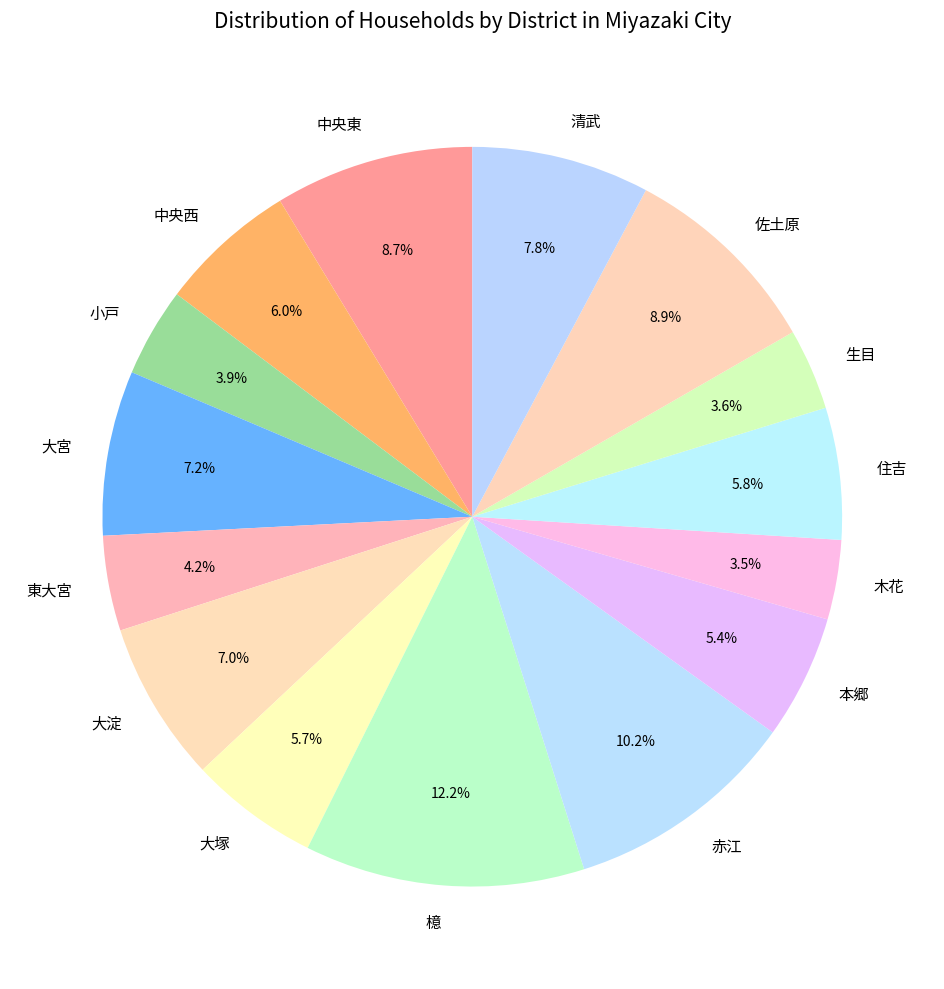

The 住吉 slice represents 6% of the pie. True or false?

True